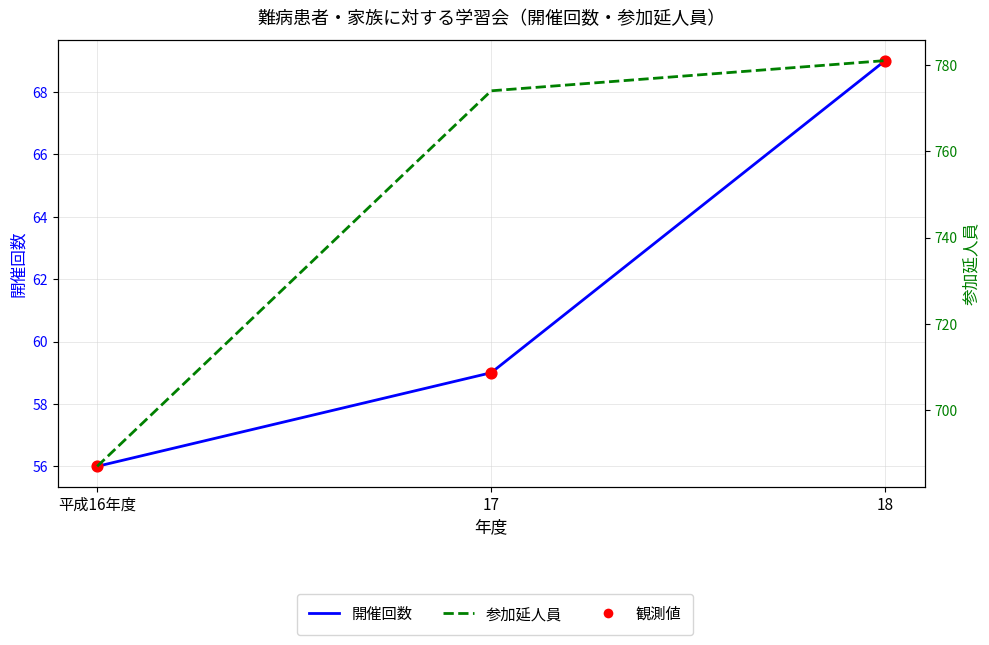

What are all the series names shown in the legend?

開催回数, 開催回数 (観測値), 参加延人員